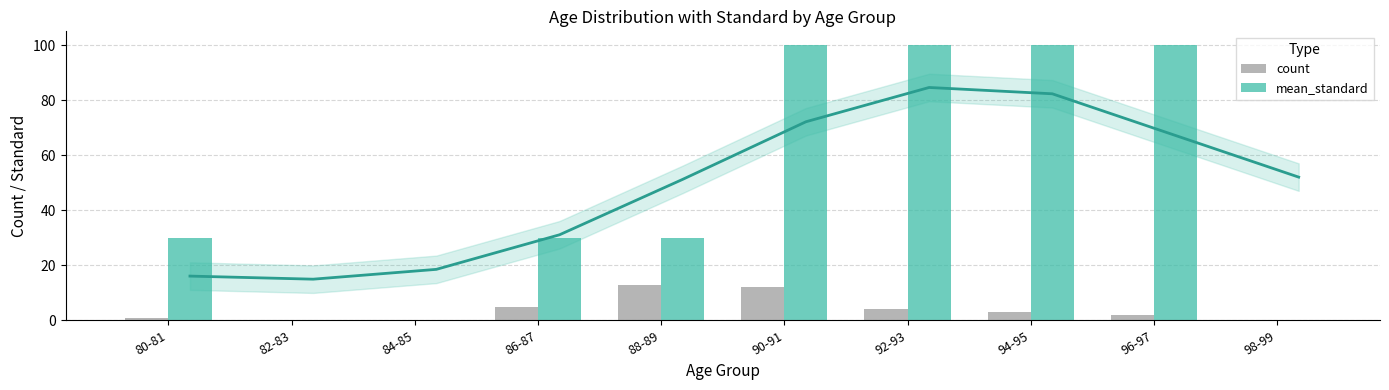

Which series has the largest total across all categories?

mean_standard